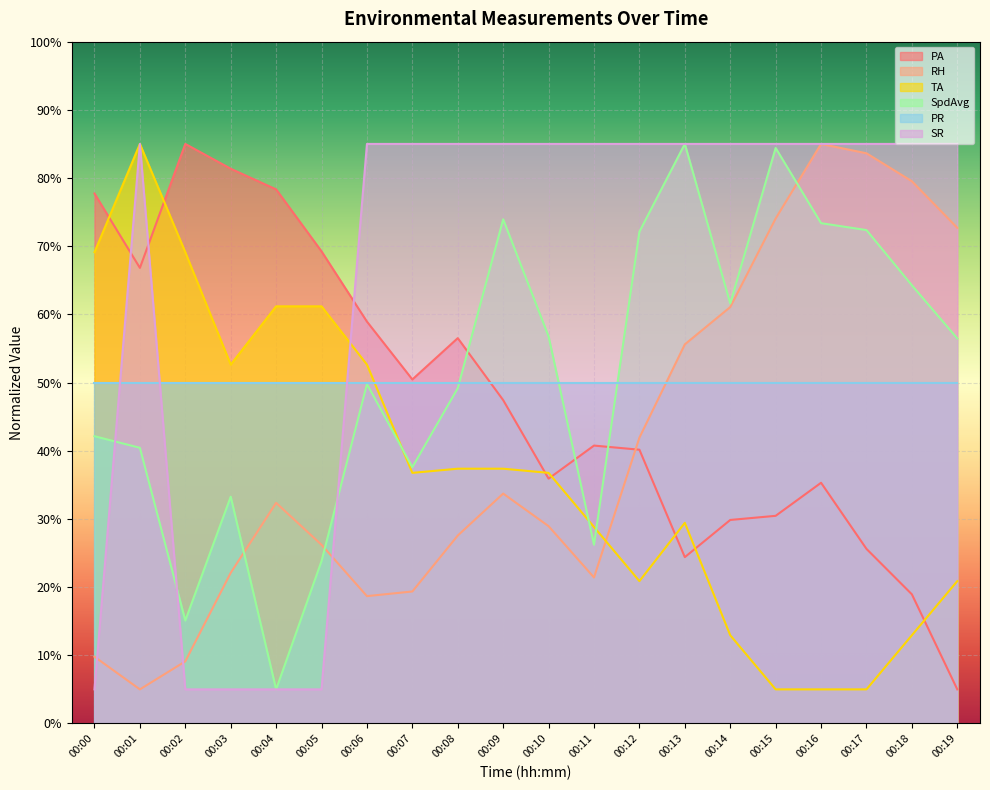

At which label is RH closest to 45?

00:12